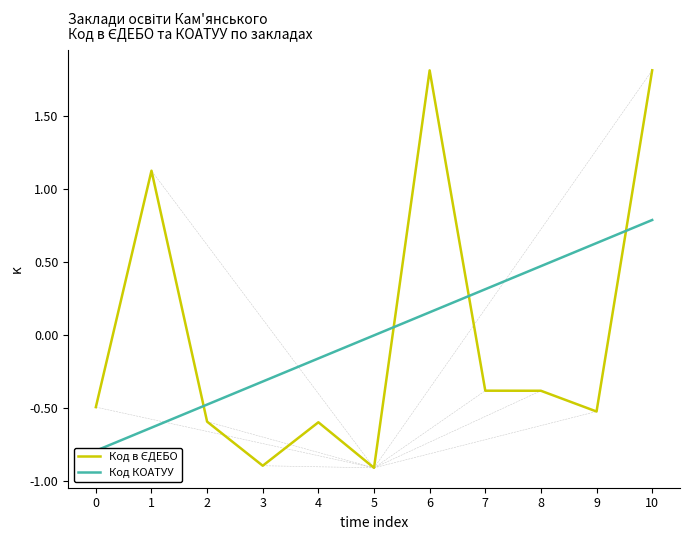

What is the approximate value of Код КОАТУУ at 0?

-0.8